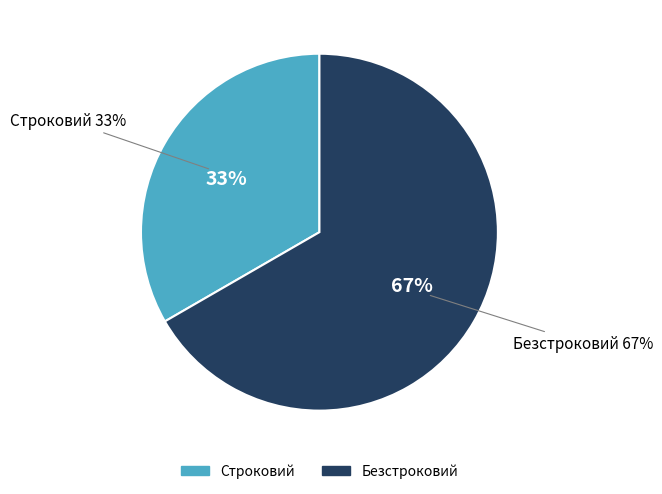

Rank the categories by value from highest to lowest.

Безстроковий, Строковий